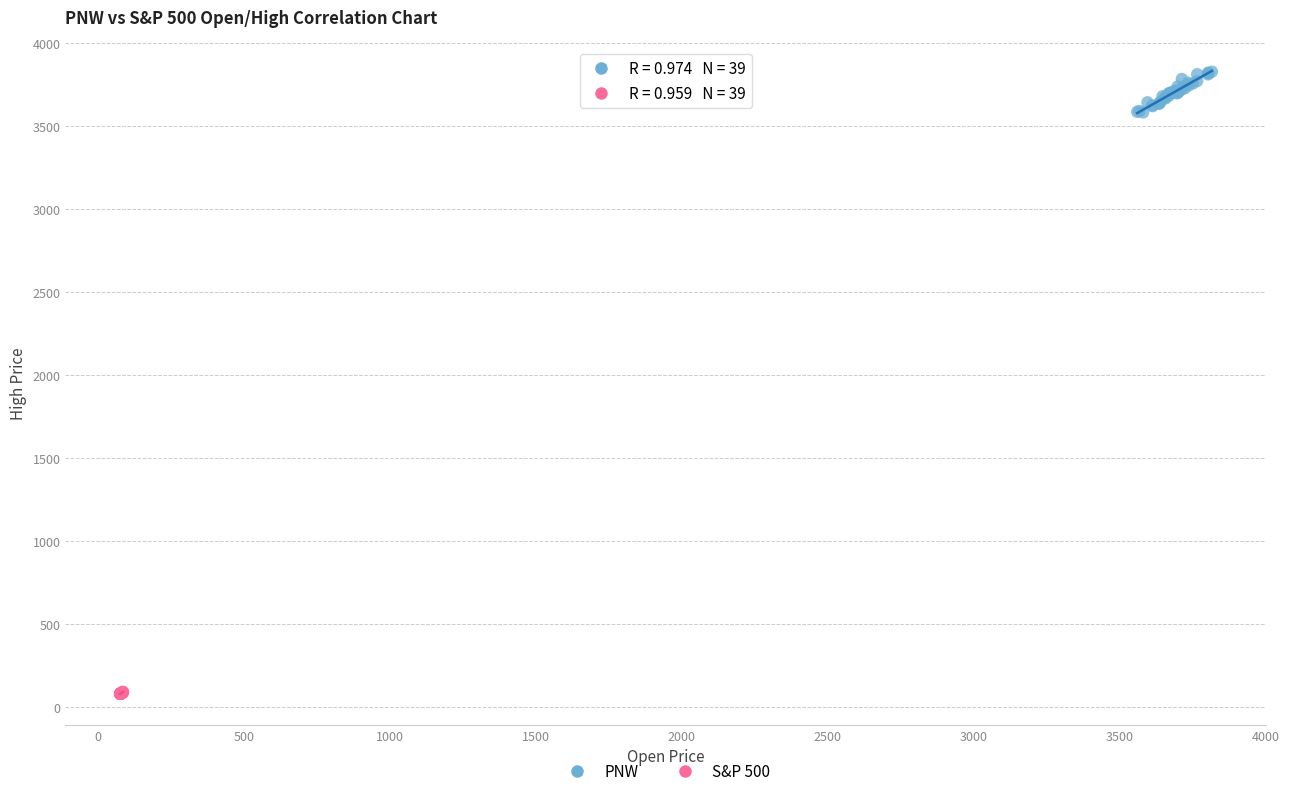

Which series reaches the maximum Y coordinate?

PNW